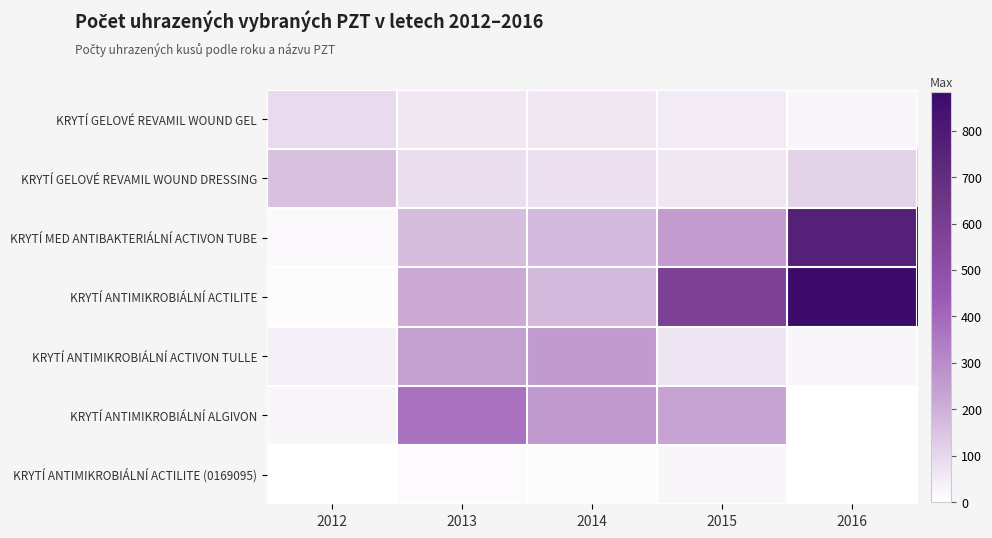

At 2014, list the series in order from smallest to largest.

KRYTÍ ANTIMIKROBIÁLNÍ ACTILITE (0169095), KRYTÍ GELOVÉ REVAMIL WOUND GEL, KRYTÍ GELOVÉ REVAMIL WOUND DRESSING, KRYTÍ MED ANTIBAKTERIÁLNÍ ACTIVON TUBE, KRYTÍ ANTIMIKROBIÁLNÍ ACTILITE, KRYTÍ ANTIMIKROBIÁLNÍ ACTIVON TULLE, KRYTÍ ANTIMIKROBIÁLNÍ ALGIVON